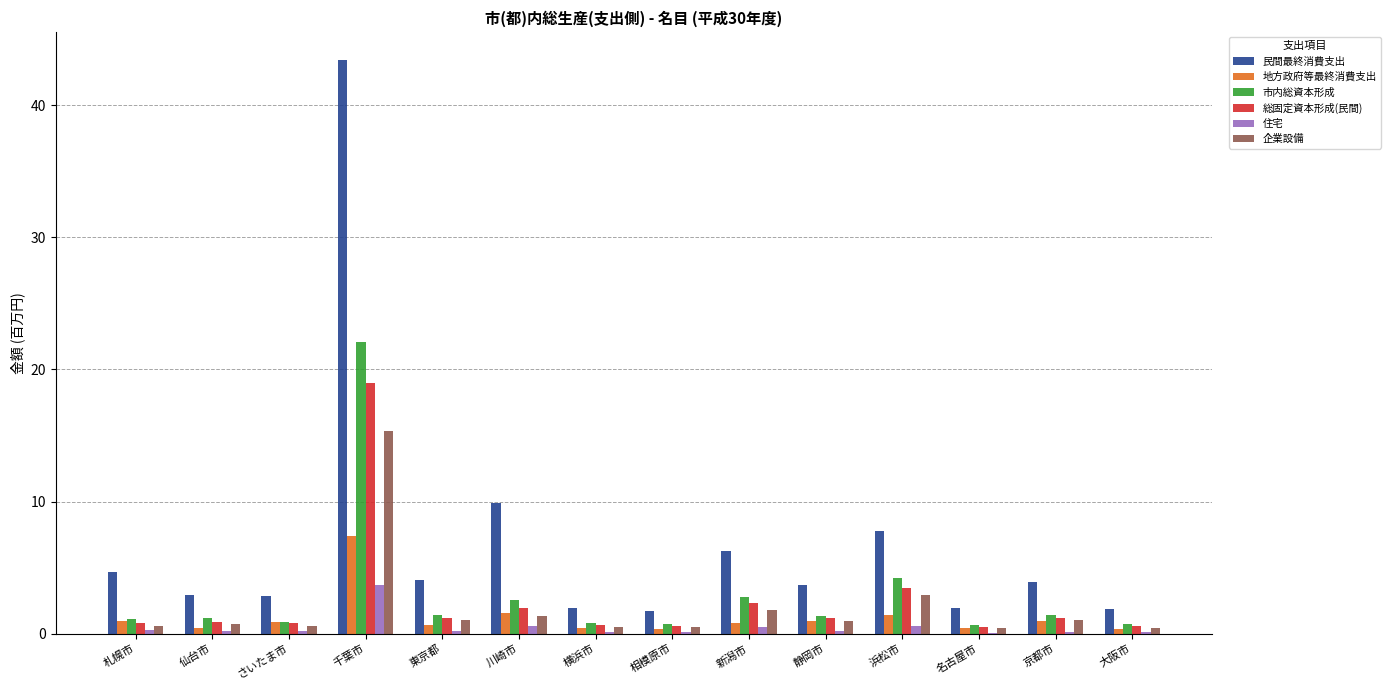

At which label is 総固定資本形成(民間) closest to 9?

浜松市